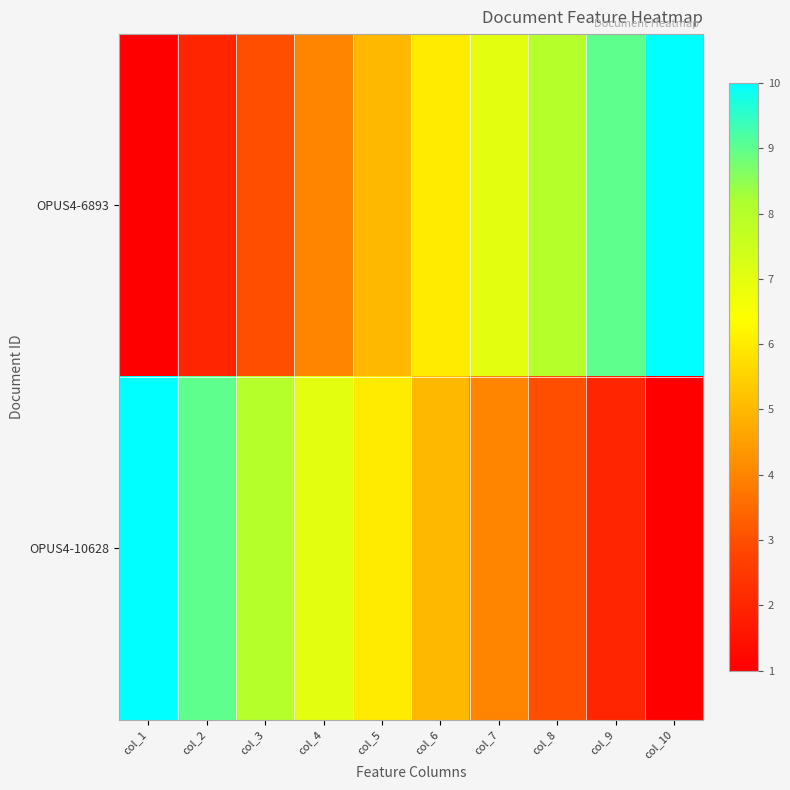

Which category has the lowest value across all series?

col_1